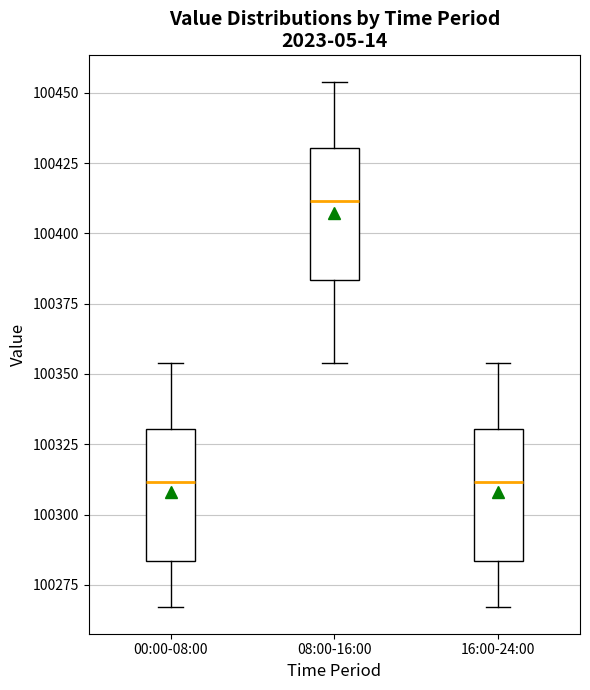

Reading left to right, read every box against the y-axis: the position of its median line, the range the box covers, and the ends of its whiskers. The values are not printed on the chart, so give them approximately, as read against the axis.

00:00-08:00: median 100310, box 100285 to 100330, whiskers 100265 to 100355
08:00-16:00: median 100410, box 100385 to 100430, whiskers 100355 to 100455
16:00-24:00: median 100310, box 100285 to 100330, whiskers 100265 to 100355